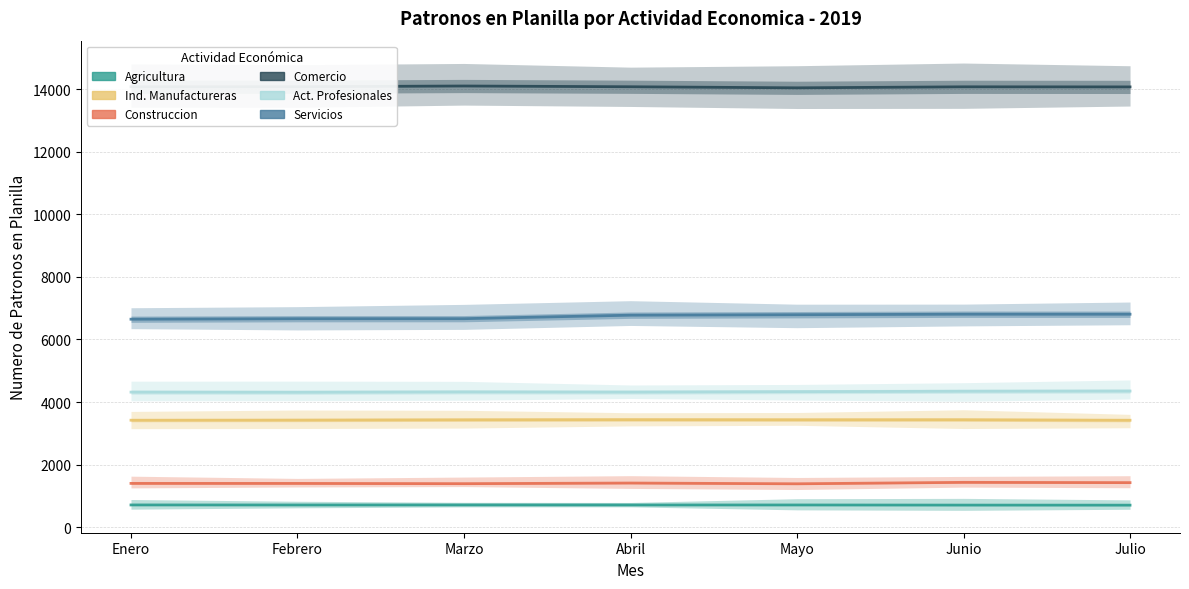

Which category has the highest value across all series?

Marzo